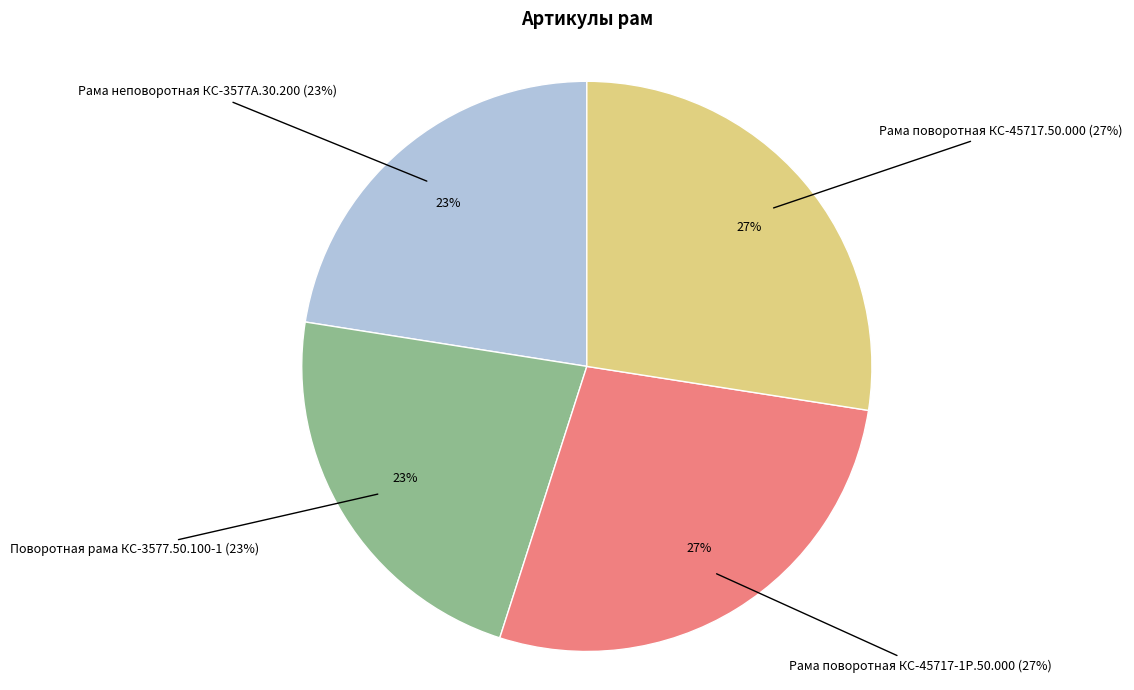

The Рама поворотная КС-45717-1Р.50.000 slice represents 18% of the pie. True or false?

False